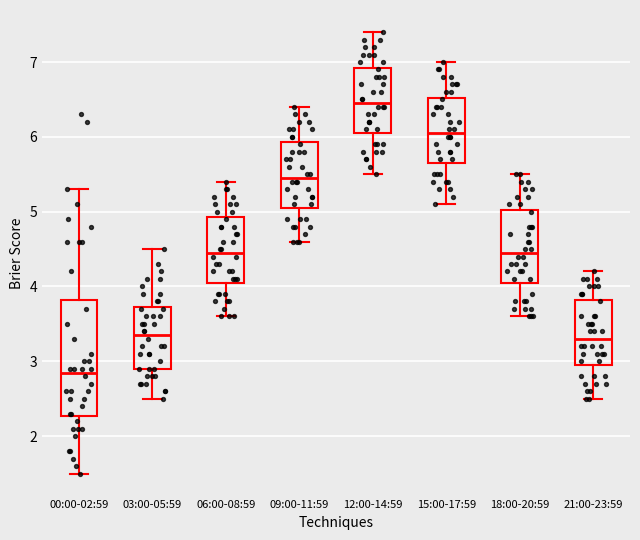

Reading left to right, read every box against the y-axis: the position of its median line, the range the box covers, and the ends of its whiskers. The values are not printed on the chart, so give them approximately, as read against the axis.

00:00-02:59: median 2.9, box 2.3 to 3.8, whiskers 1.5 to 5.3
03:00-05:59: median 3.4, box 2.9 to 3.7, whiskers 2.5 to 4.5
06:00-08:59: median 4.5, box 4.1 to 4.9, whiskers 3.6 to 5.4
09:00-11:59: median 5.5, box 5.1 to 5.9, whiskers 4.6 to 6.4
12:00-14:59: median 6.5, box 6.1 to 6.9, whiskers 5.5 to 7.4
15:00-17:59: median 6.1, box 5.7 to 6.5, whiskers 5.1 to 7.0
18:00-20:59: median 4.5, box 4.1 to 5.0, whiskers 3.6 to 5.5
21:00-23:59: median 3.3, box 3.0 to 3.8, whiskers 2.5 to 4.2